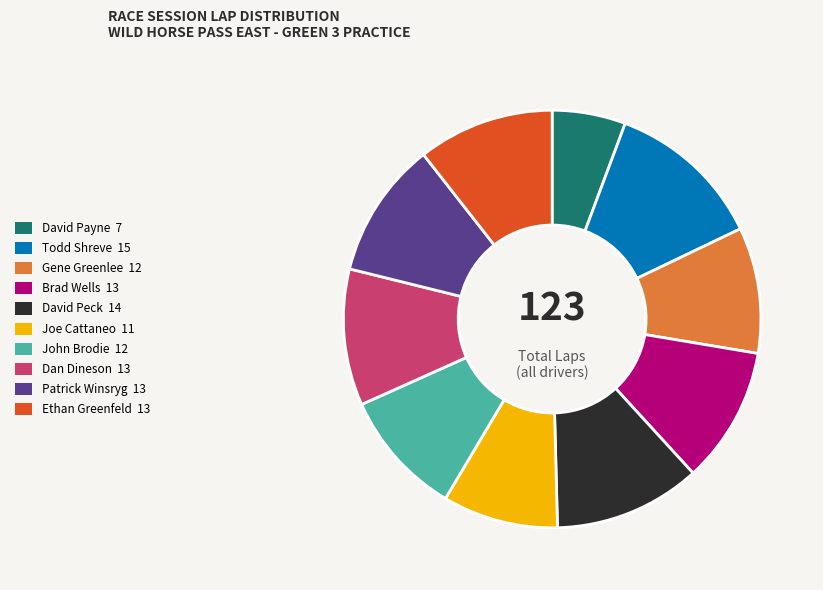

Is there any slice that represents more than half of the pie?

No